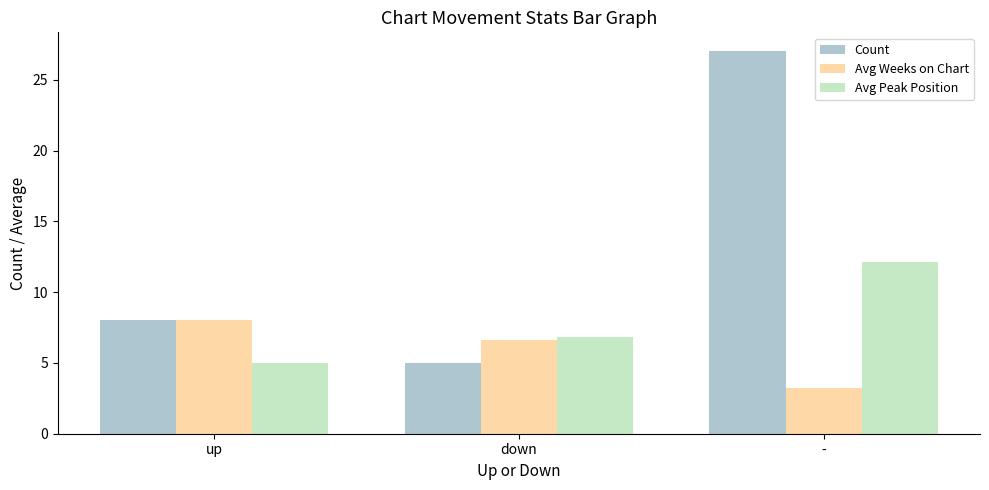

What is the sum of the Avg Peak Position values at - and down?

18.9